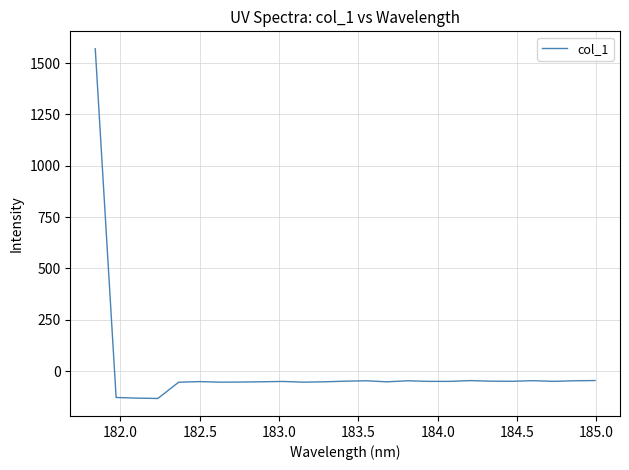

How many negative values are there?

24